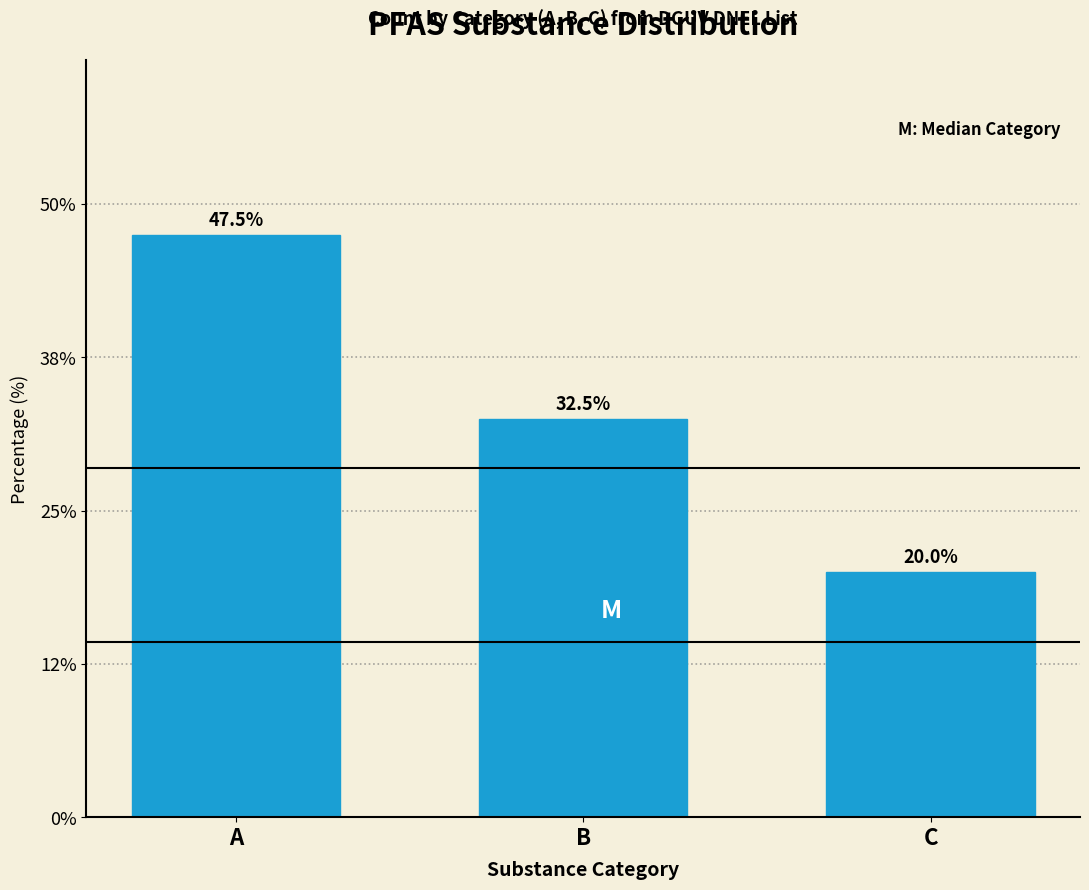

Reading left to right, what are all the values shown in this chart?

A=47.5	B=32.5	C=20.0